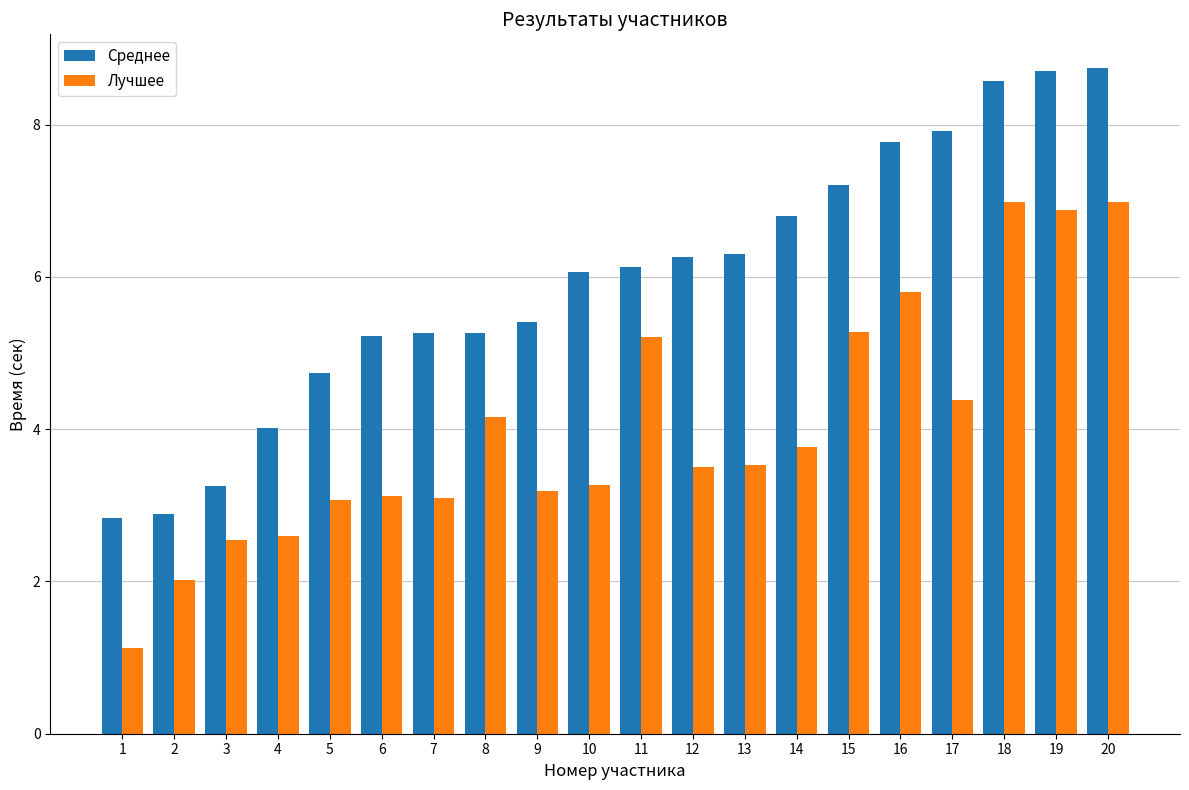

List the series in order of their peak value, lowest first.

Лучшее, Среднее